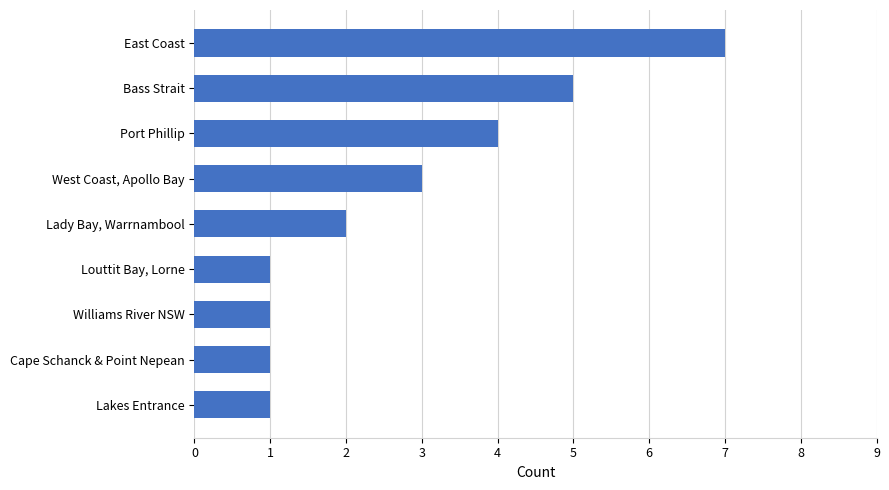

What is the greatest value displayed?

7